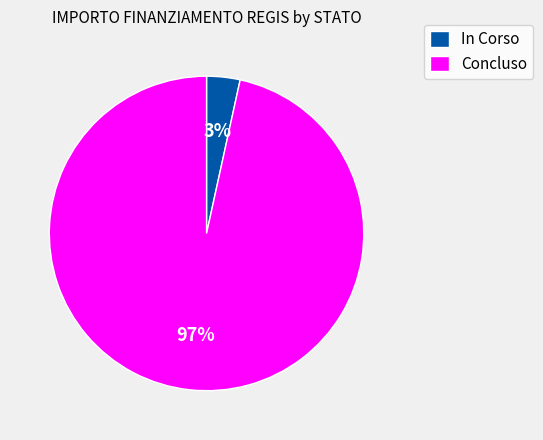

What percentage is the In Corso slice, to the nearest percent?

3%